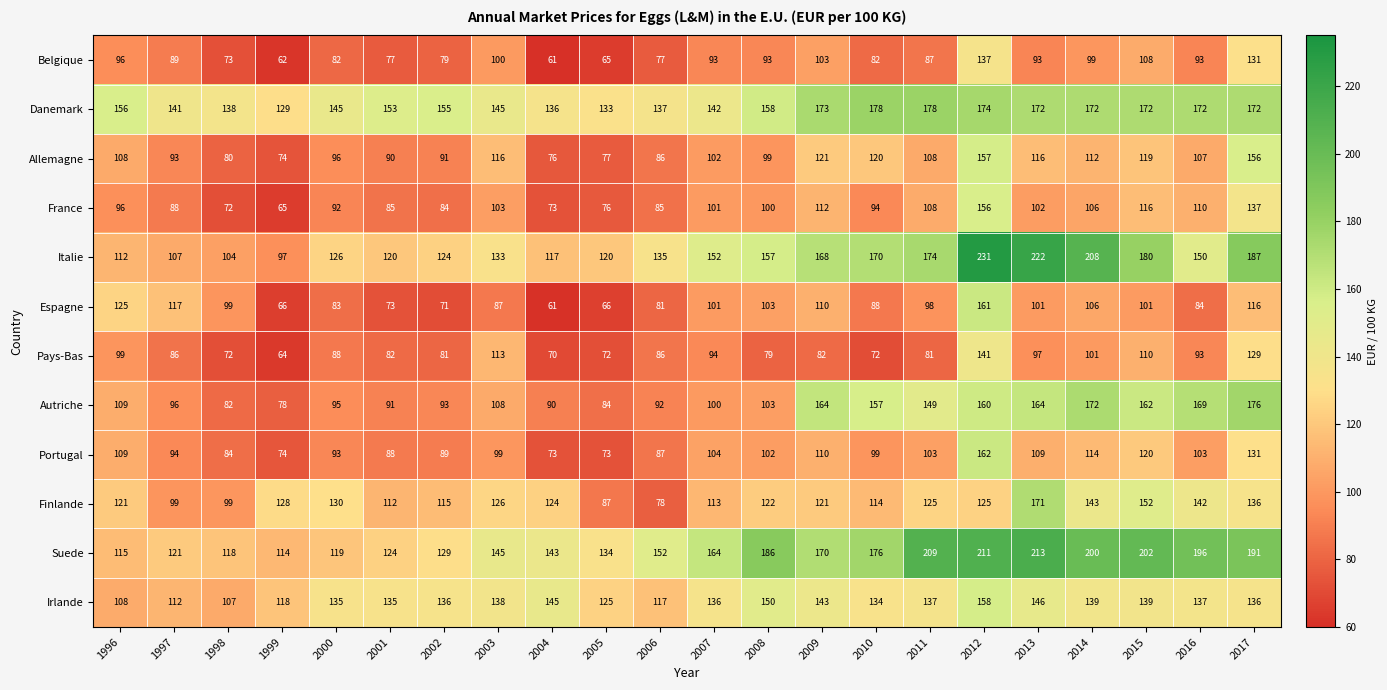

Count the number of data series in this chart.

12